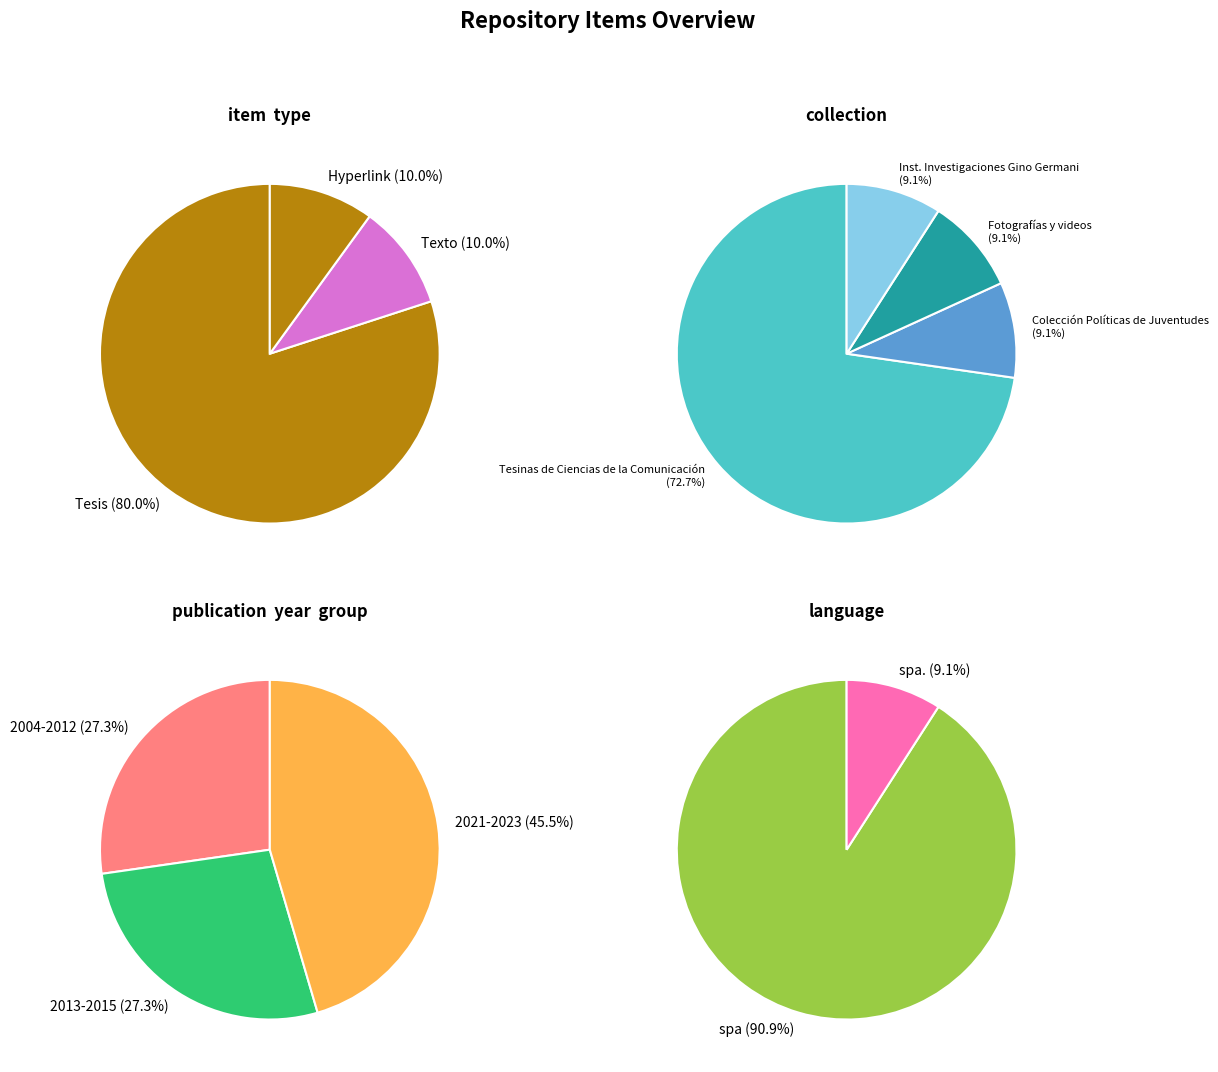

Which slice is the smallest?

Colección Políticas de Juventudes